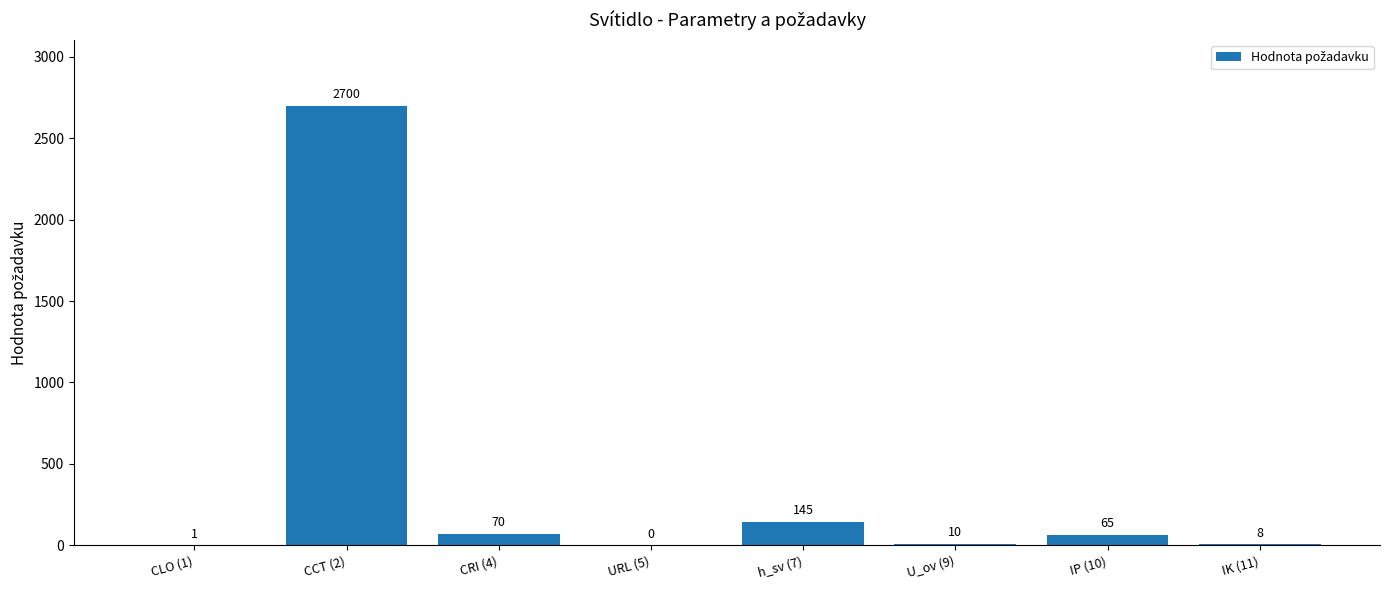

How many values are above zero?

7